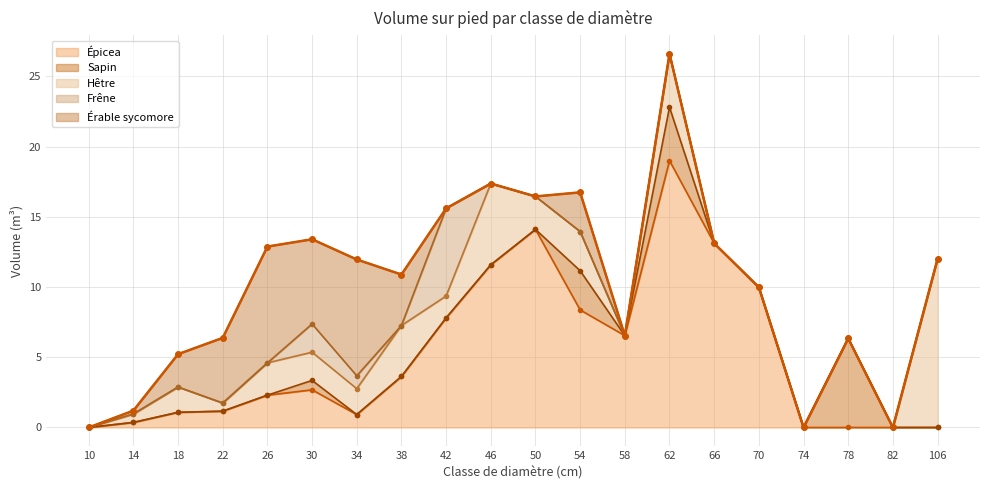

Which series changed the most between 46 and 78?

Épicea